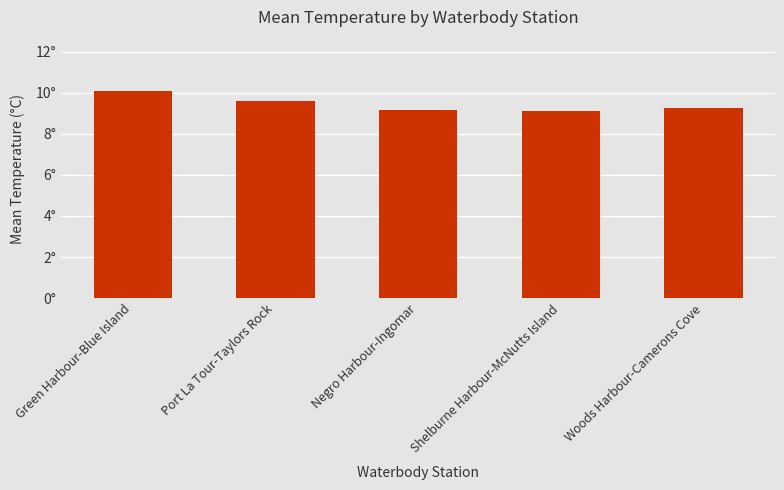

What is the greatest value displayed?

10.1